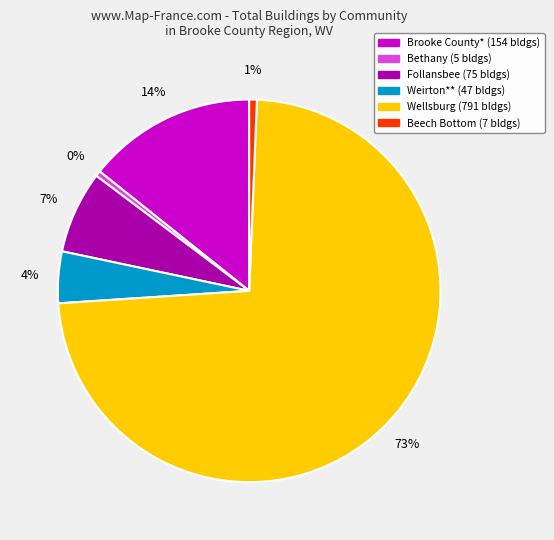

How many segments does this pie chart have?

6